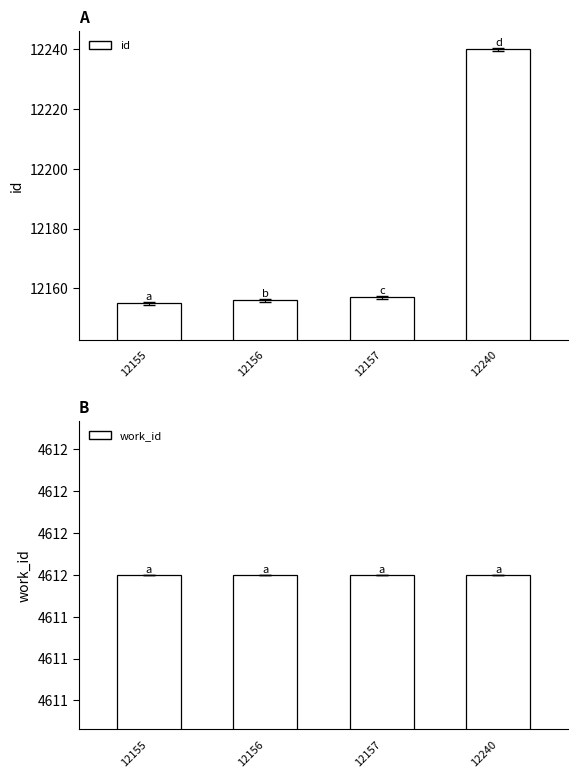

Between 12157 and 12156, which is larger?

12157